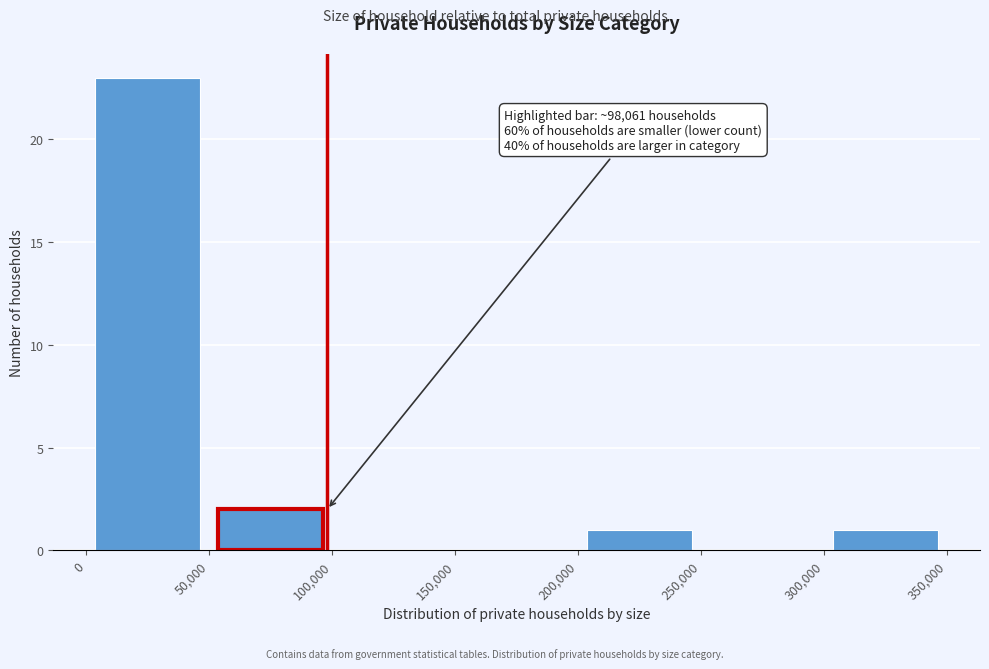

Over which range of the x-axis is the bar tallest?

0 to 50,000